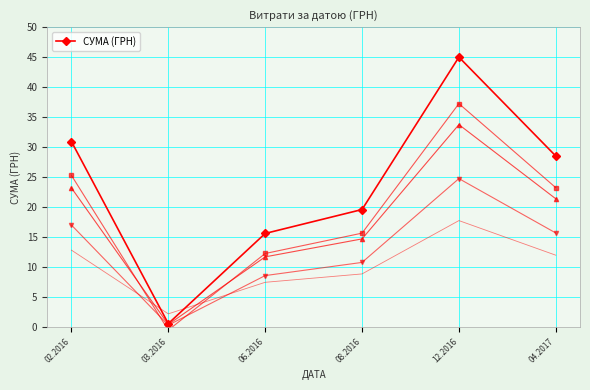

Is it true that the value at 03.2016 is 0.6?

True